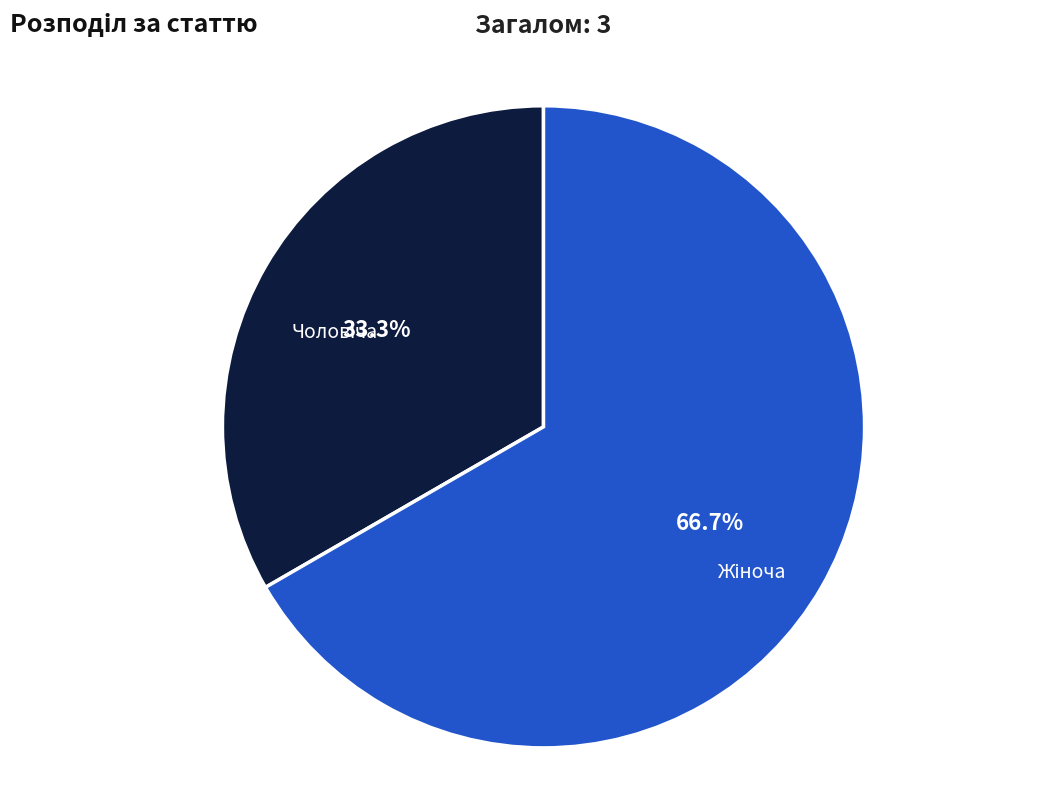

How many slices are in this pie chart?

2